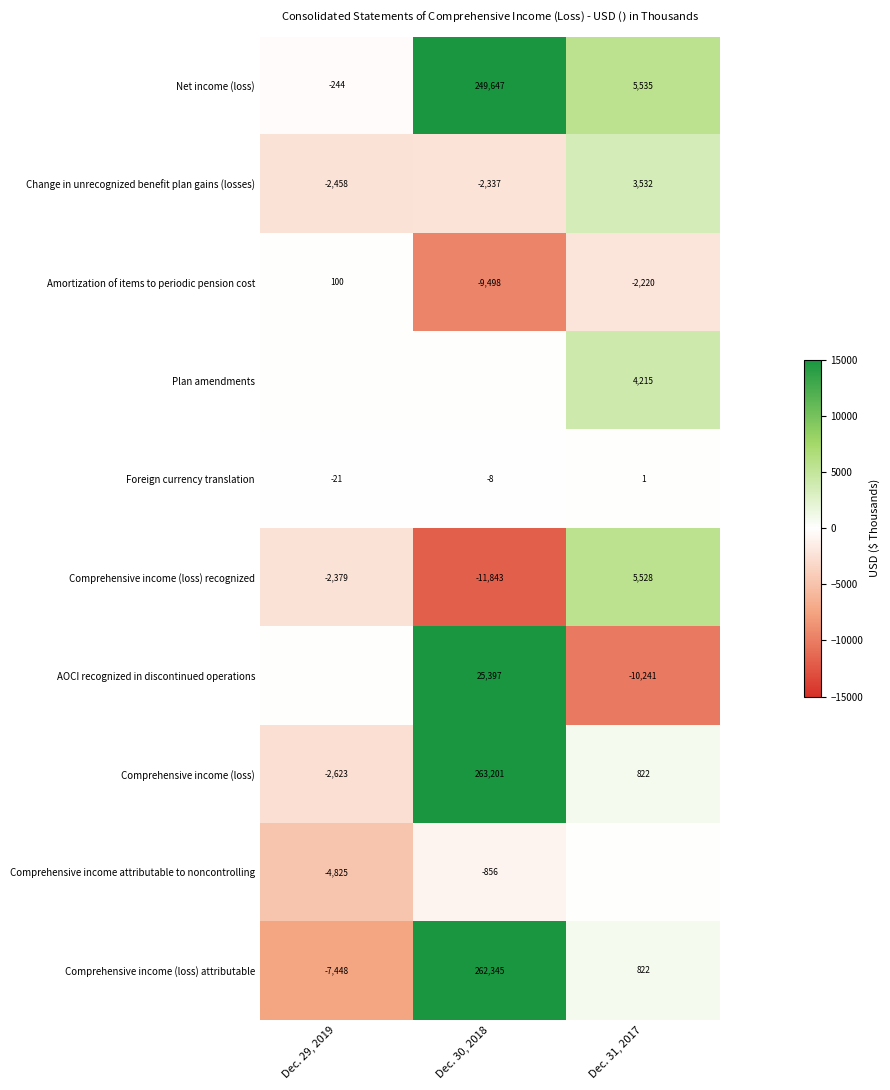

List the labels in order of Comprehensive income (loss) recognized value, largest first.

Dec. 31, 2017, Dec. 29, 2019, Dec. 30, 2018